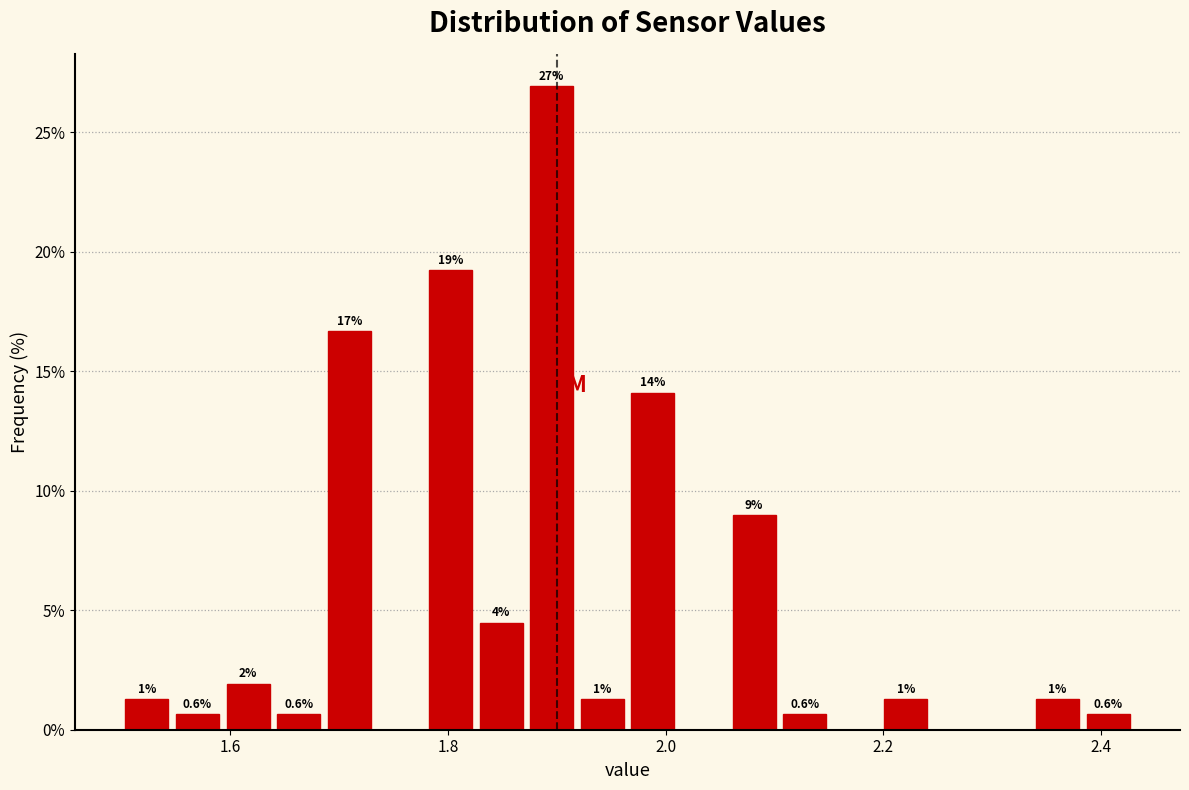

Around what value on the x-axis is the tallest bar? Give the approximate position of its centre, as read against the axis.

1.90